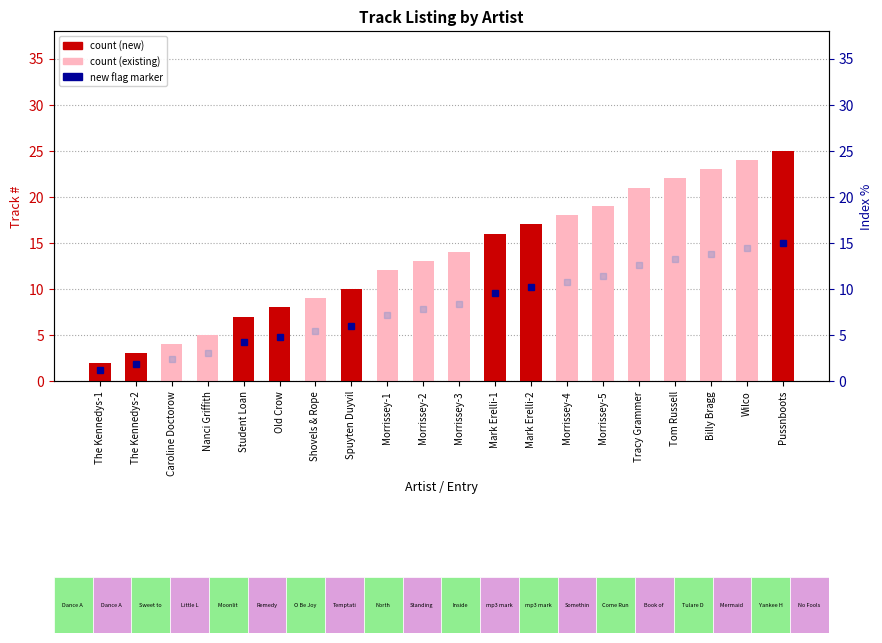

Approximately how many times larger is the value at The Kennedys-2 compared to Nanci Griffith?

0.6